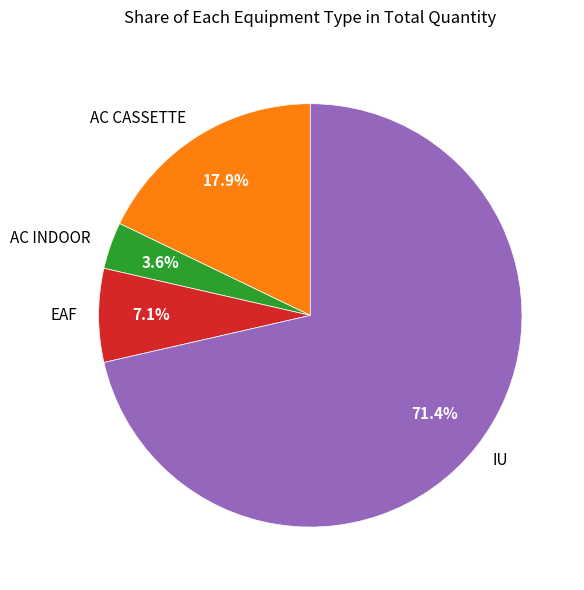

True or false: AC CASSETTE accounts for 18% of the total.

True